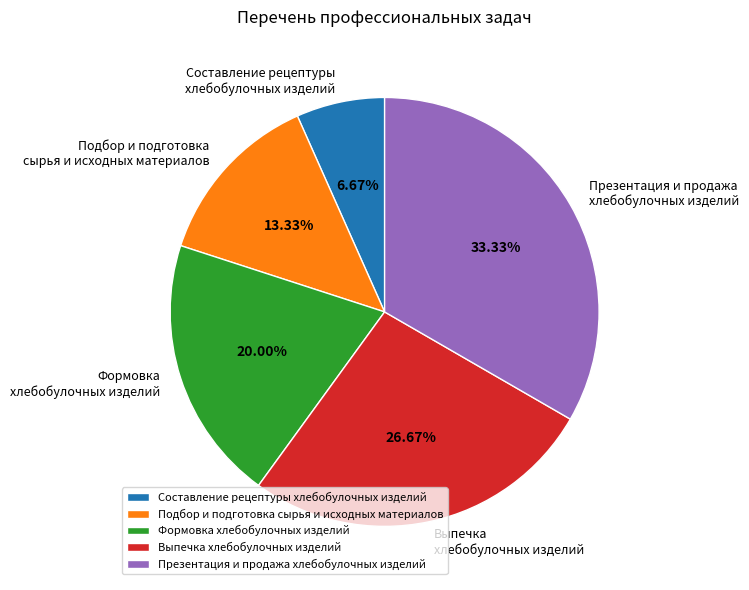

Is there any slice that represents more than half of the pie?

No